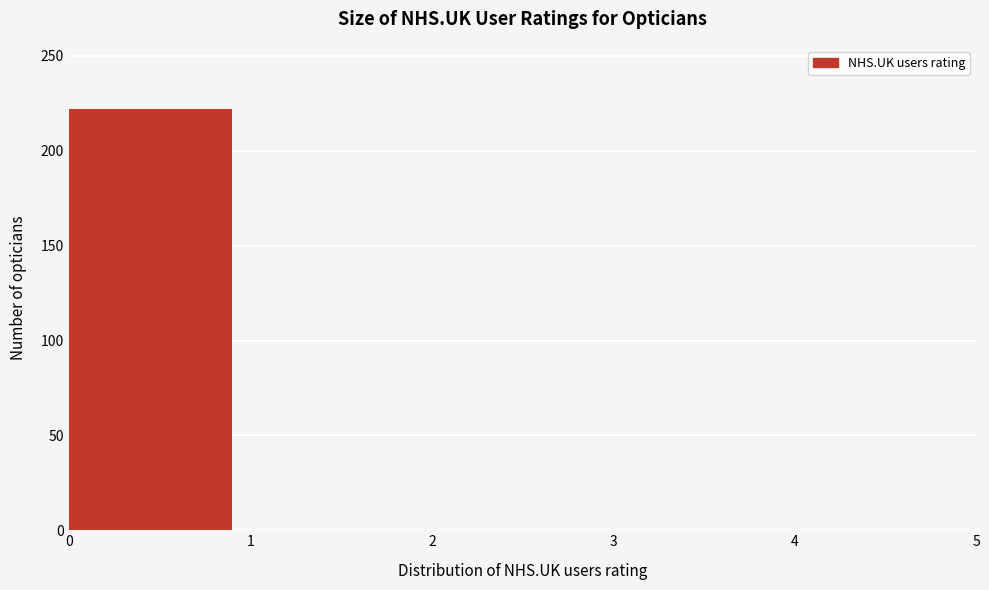

Over which range of the x-axis is the bar tallest?

0 to 1